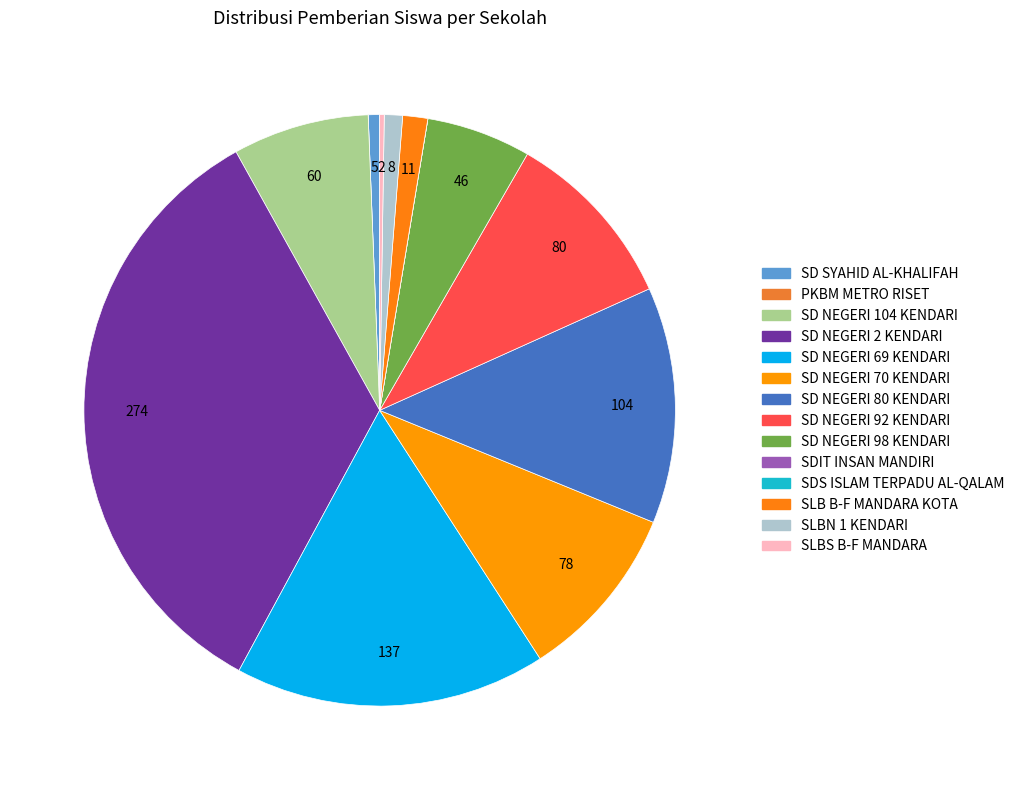

Count the number of slices in the pie.

14